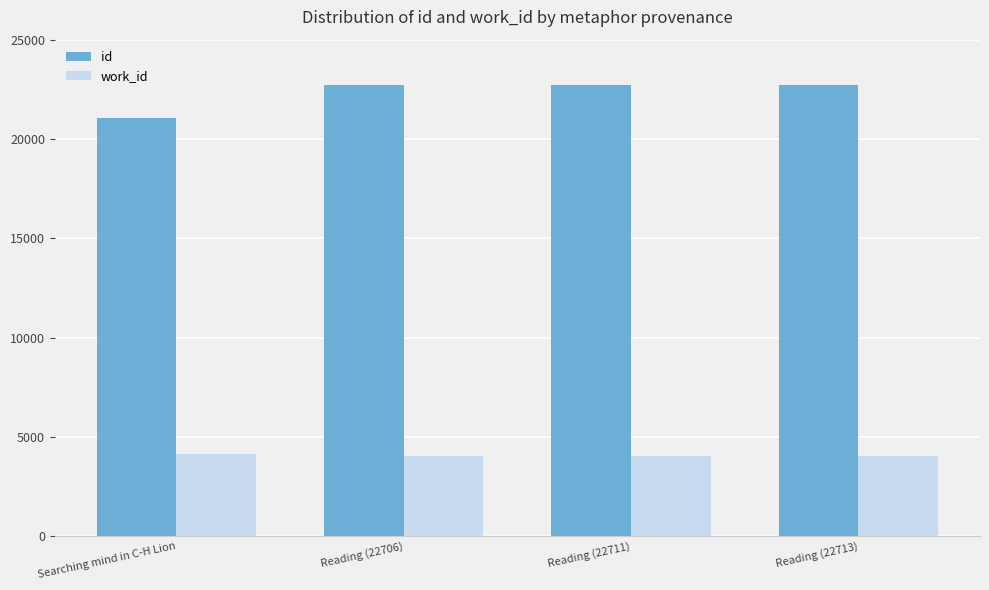

How many data points does each series have?

4